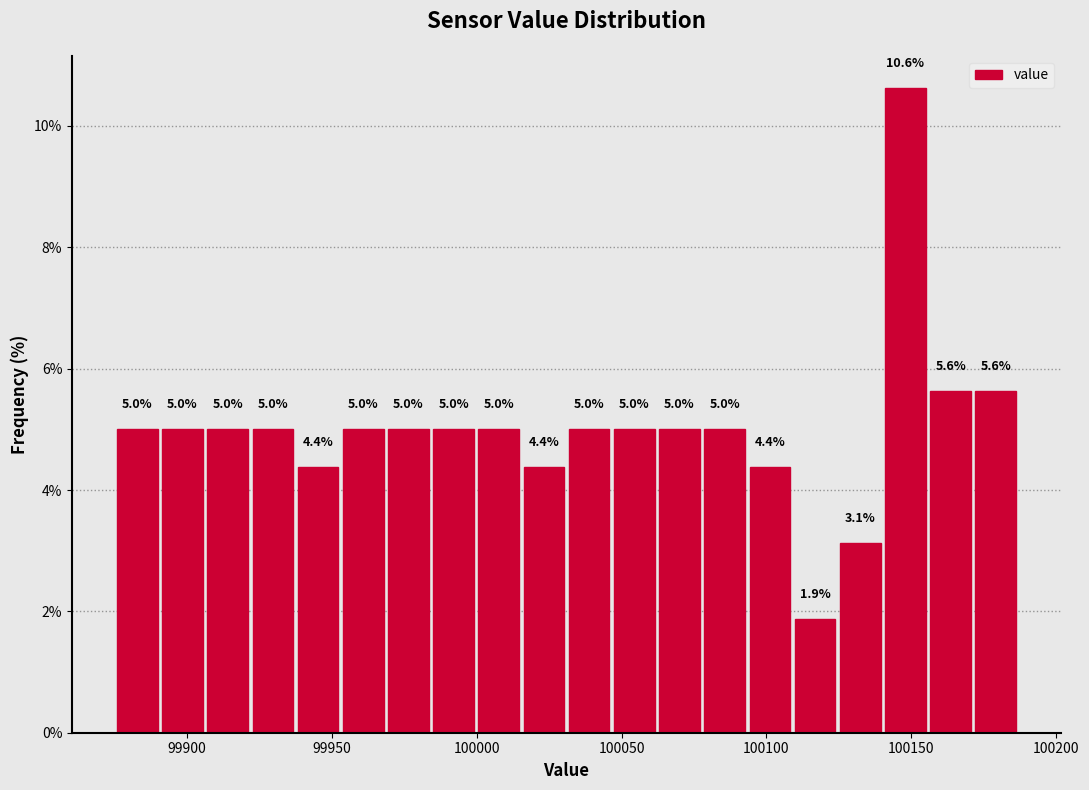

Read against the x-axis, roughly where is the centre of the tallest bar?

100150